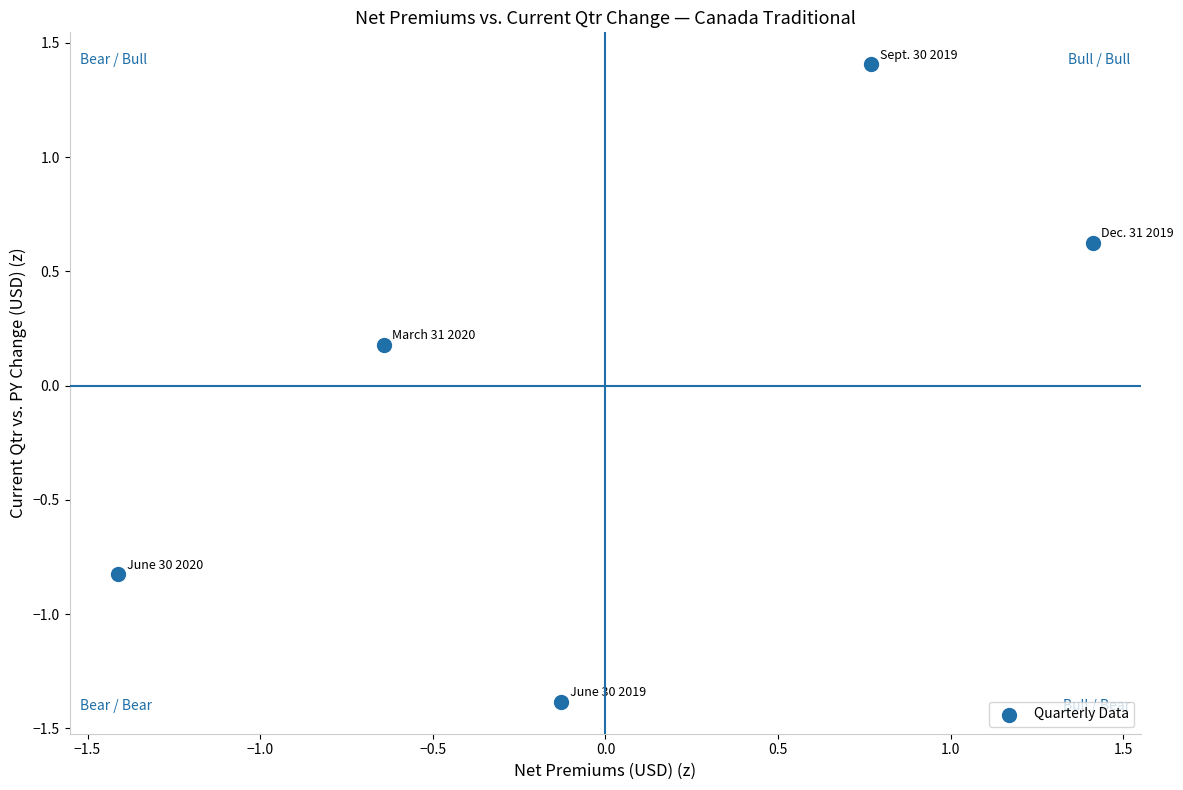

What is the range of Y values (max minus min)?

2.8